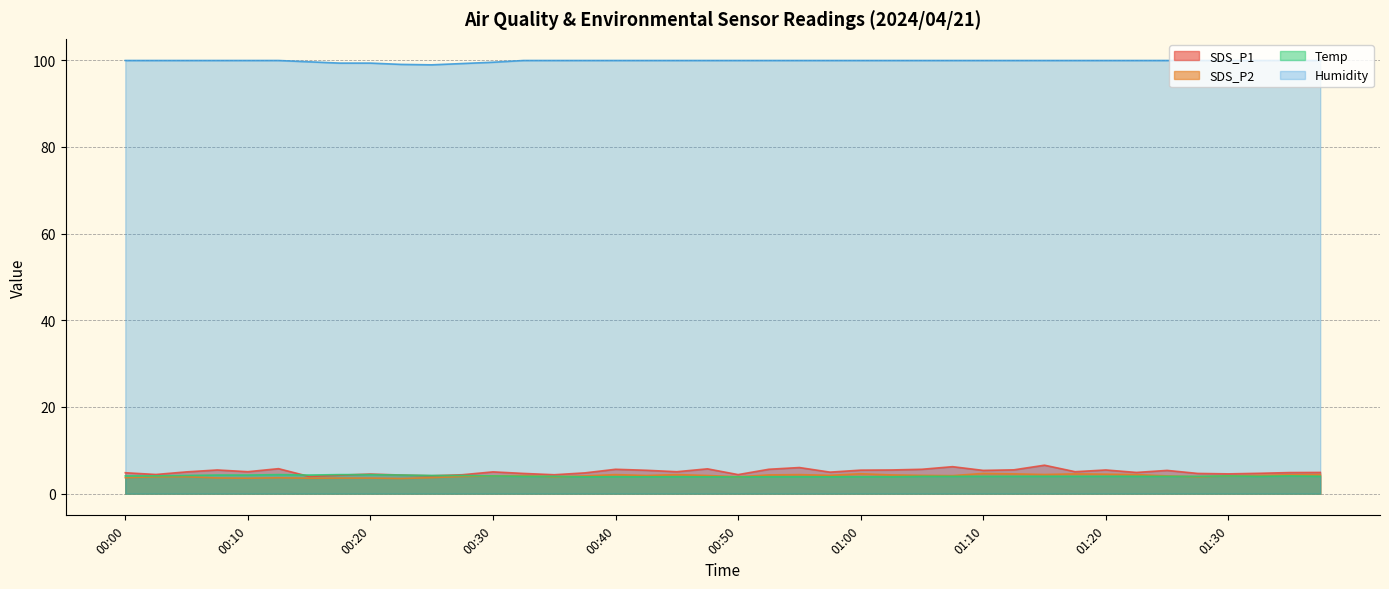

What is the value of the SDS_P2 point at the 10th from the left?

3.5